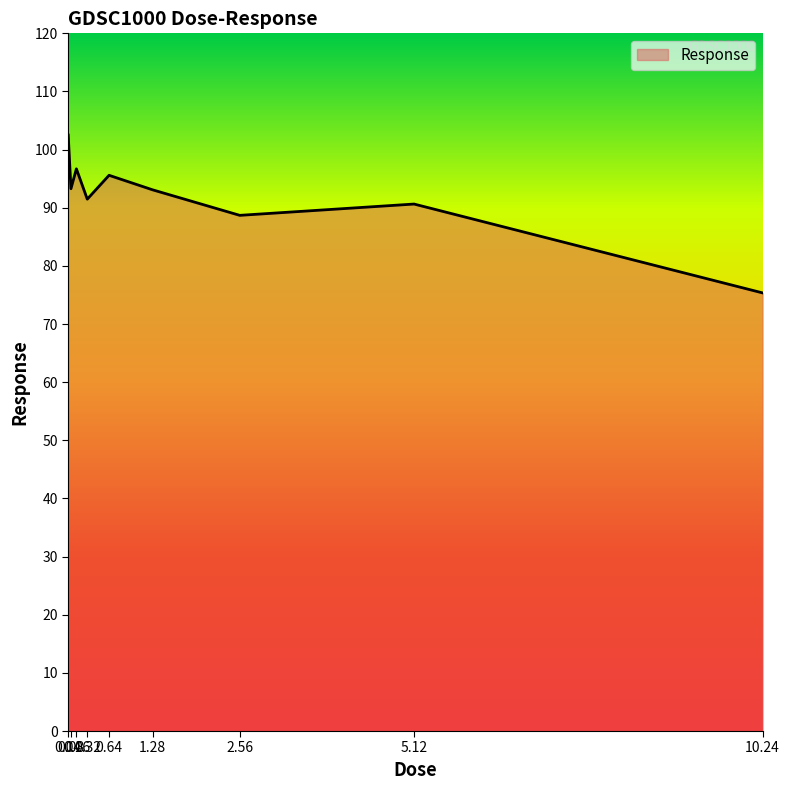

Between 0.16 and 0.08, which is larger?

0.16